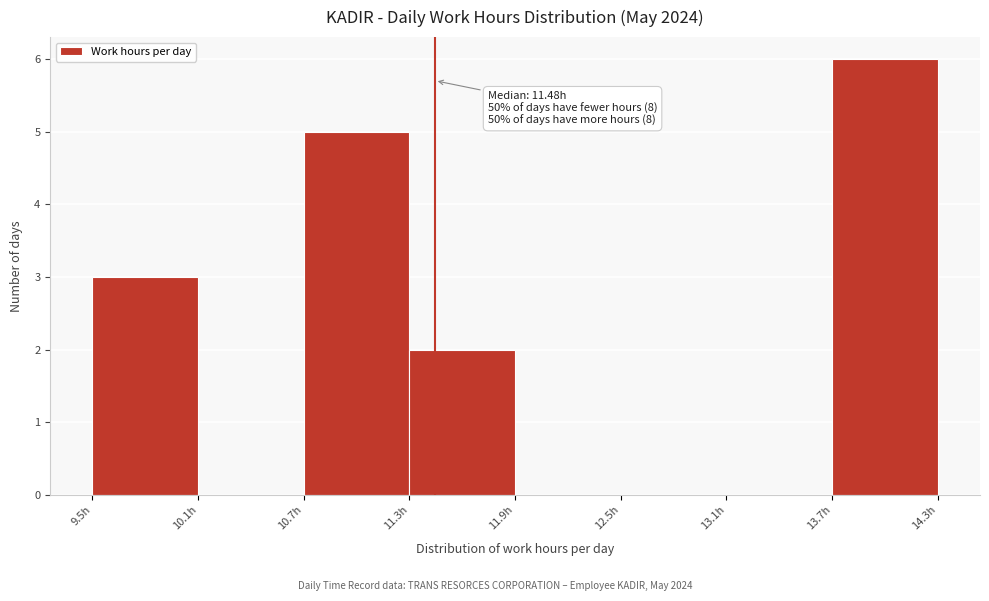

Over which range of the x-axis is the bar tallest?

13.74 to 14.34